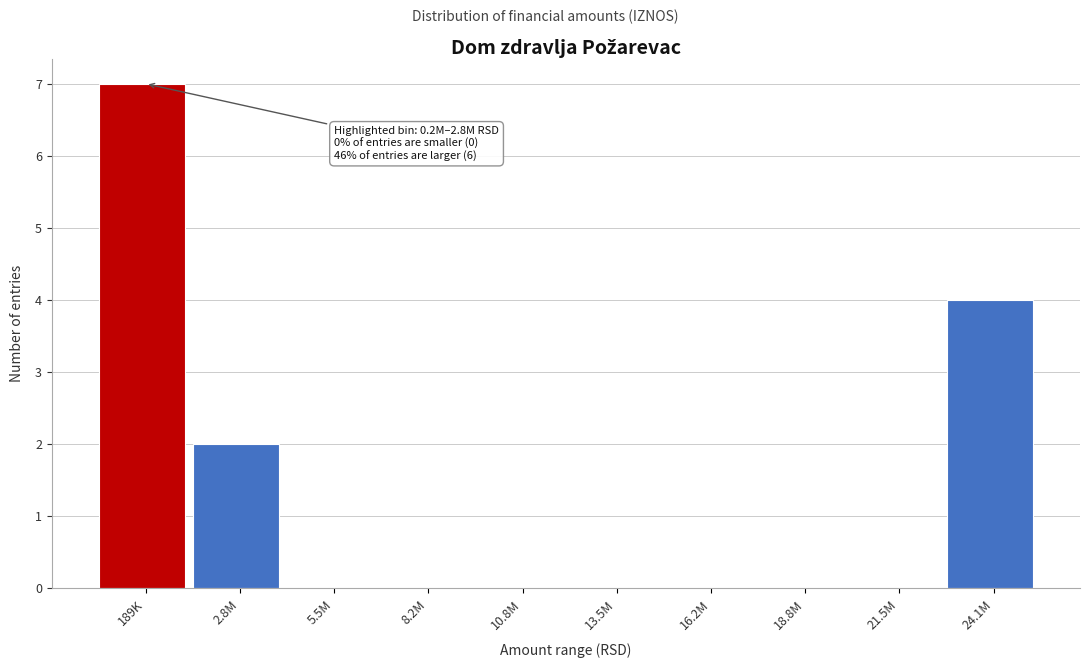

Reading left to right, list all the values displayed in this chart.

189K=7	2.8M=2	5.5M=0	8.2M=0	10.8M=0	13.5M=0	16.2M=0	18.8M=0	21.5M=0	24.1M=4